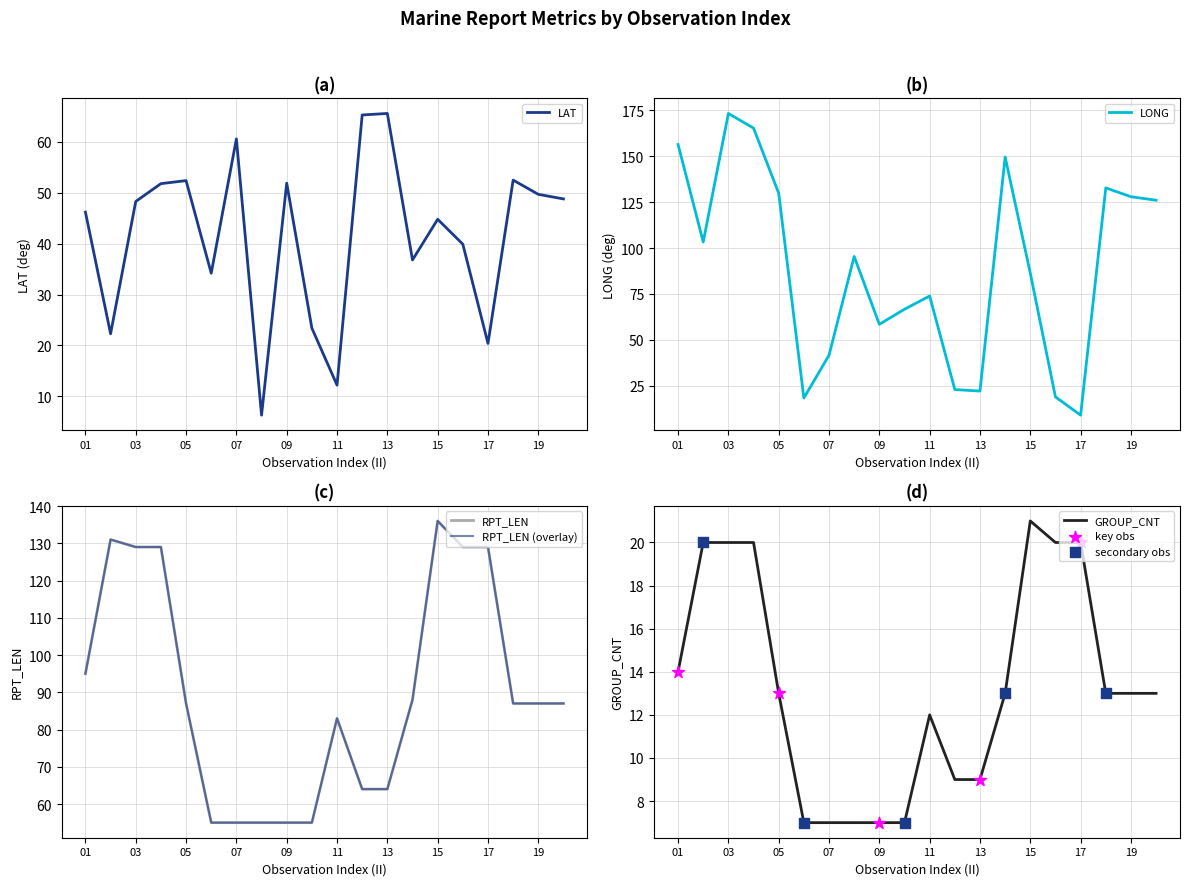

What is the total value across all series at 14?

287.3